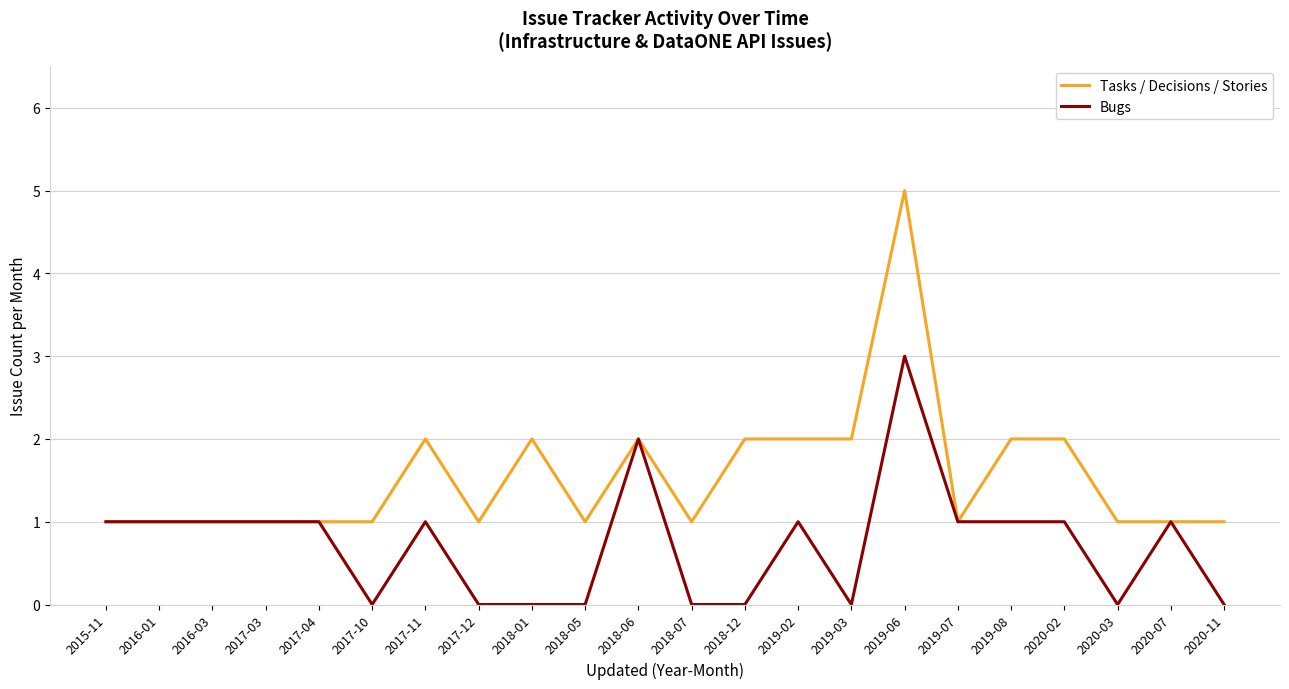

What is the average value of the Bugs series?

1